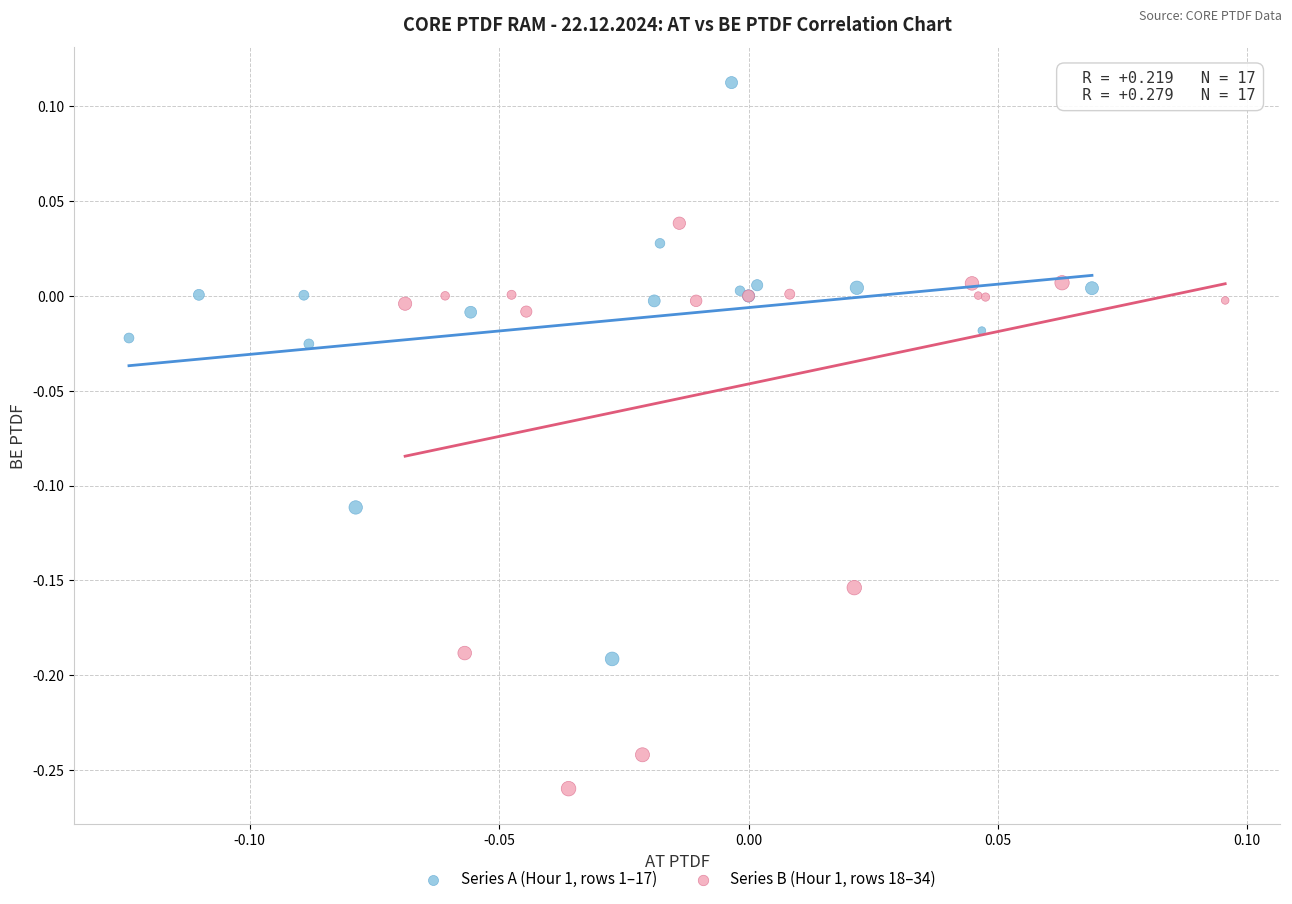

Which series reaches the minimum Y coordinate?

Series B (Hour 1, rows 18–34)